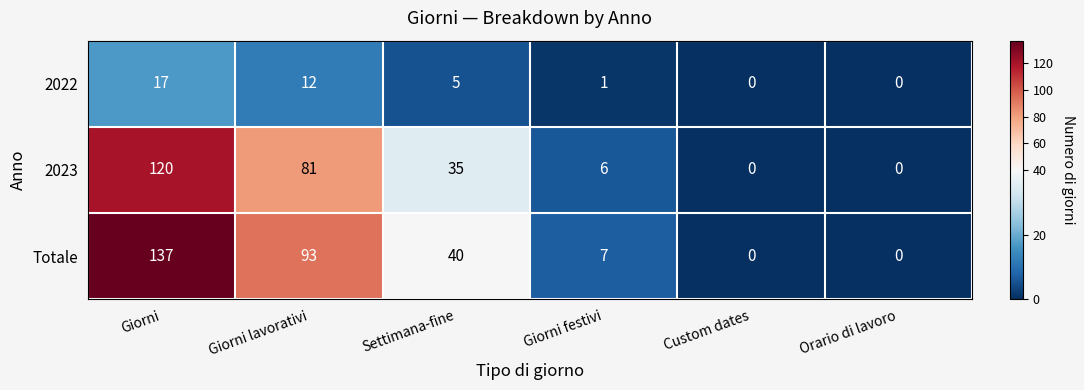

Which series changed the most between Settimana-fine and Custom dates?

Totale